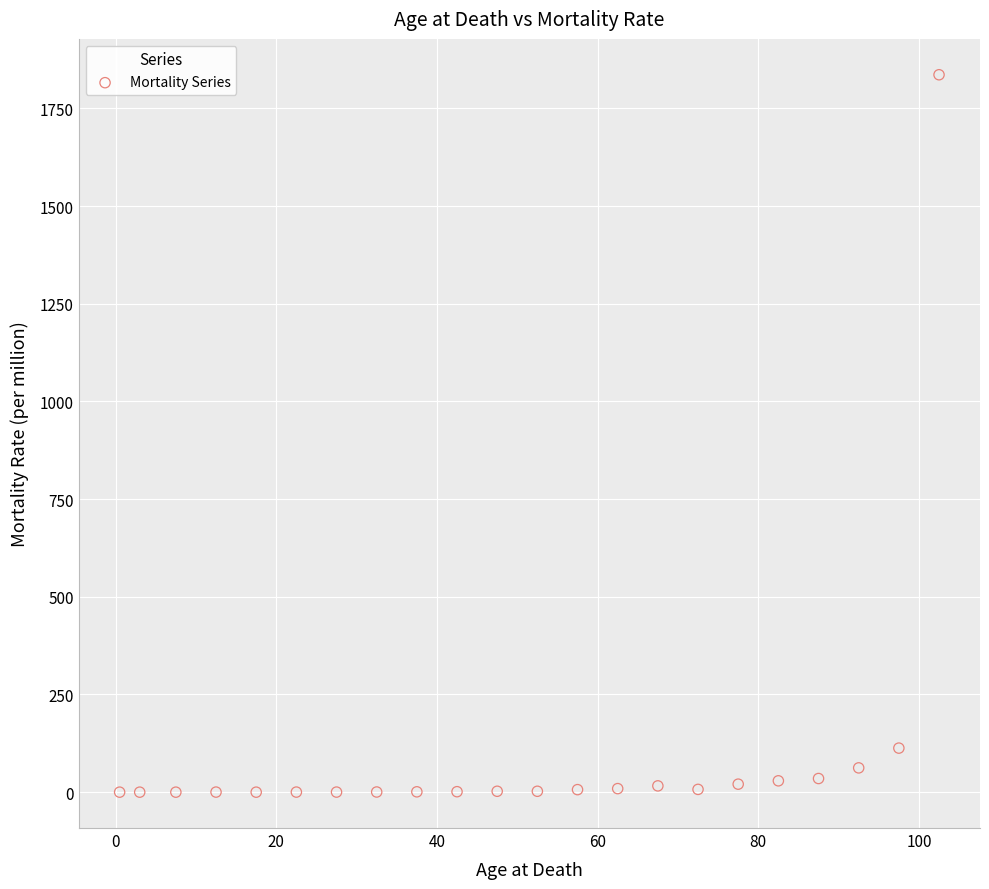

What Y value in the scatter plot is closest to 918?

112.8